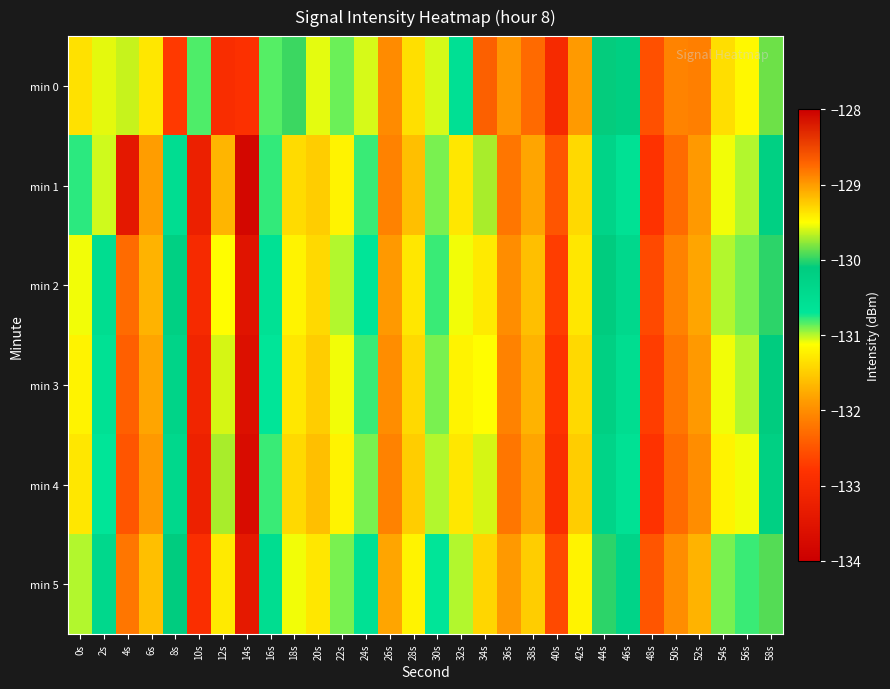

Rank the series by their maximum value, from lowest to highest.

min 4, min 3, min 2, min 5, min 1, min 0